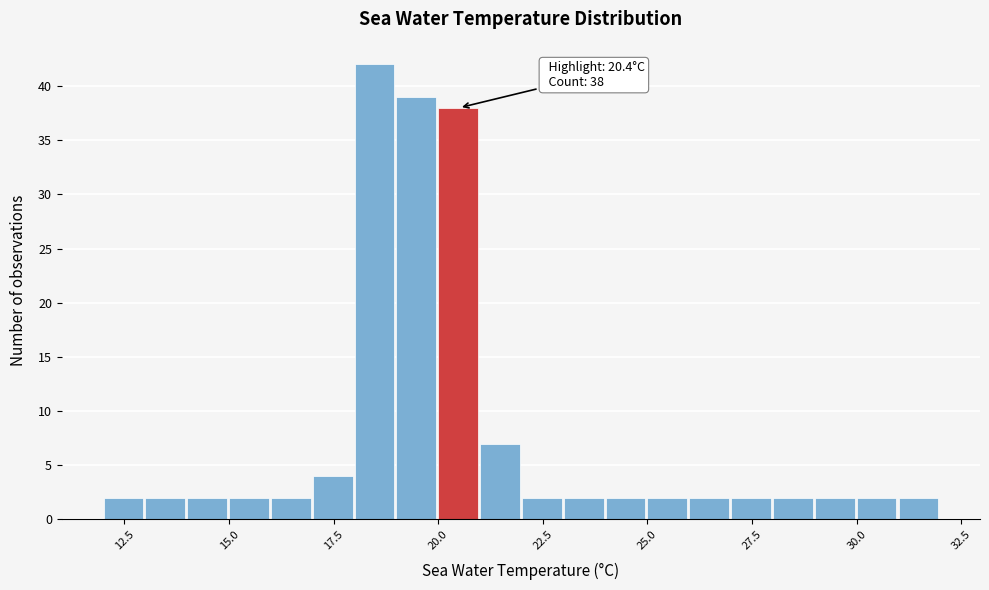

Around what value on the x-axis is the tallest bar? Give the approximate position of its centre, as read against the axis.

18.5